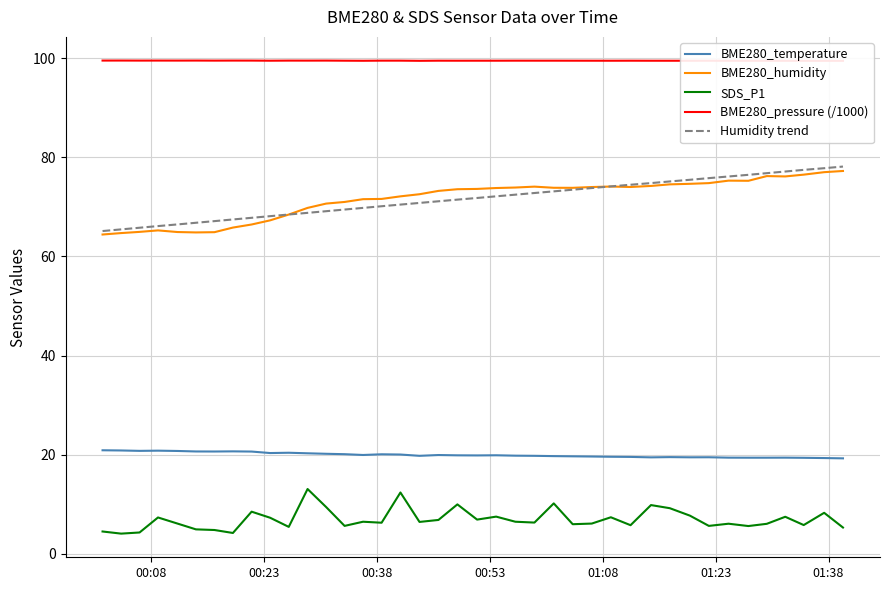

True or false: BME280_temperature and SDS_P1 intersect in this chart.

False